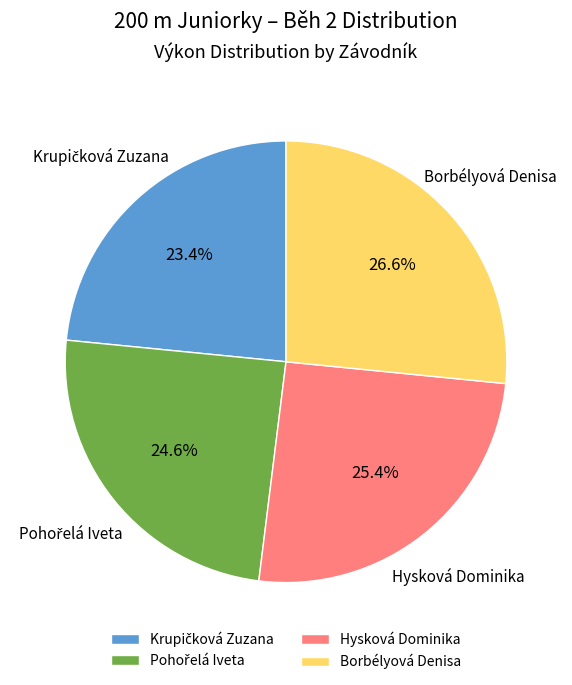

Is there a majority slice in this chart?

No